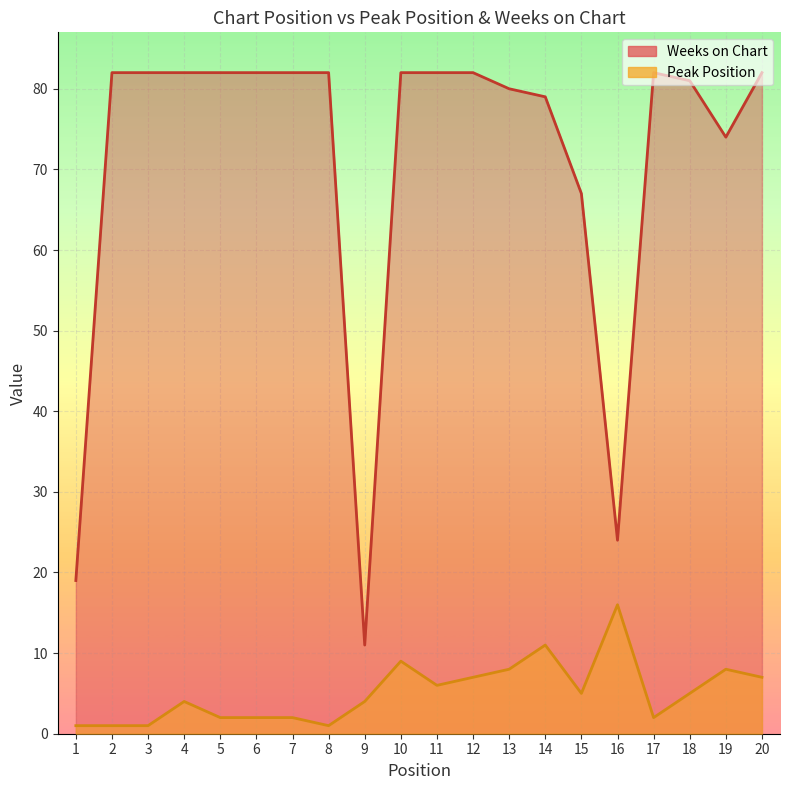

How many interior local valleys does the Weeks on Chart series have?

3